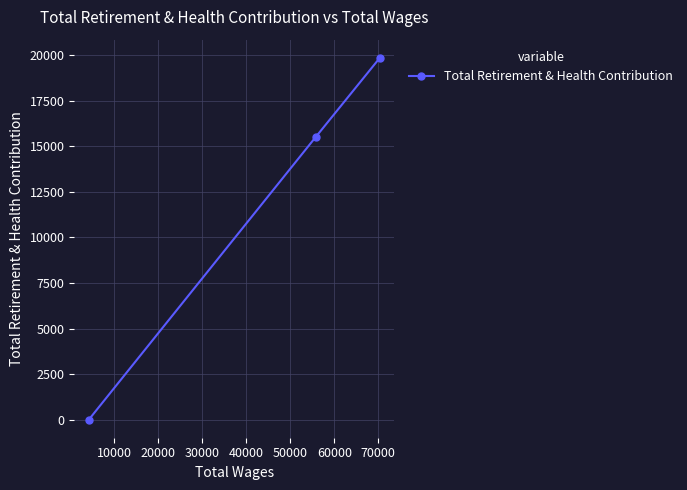

How many data points does each series have?

3